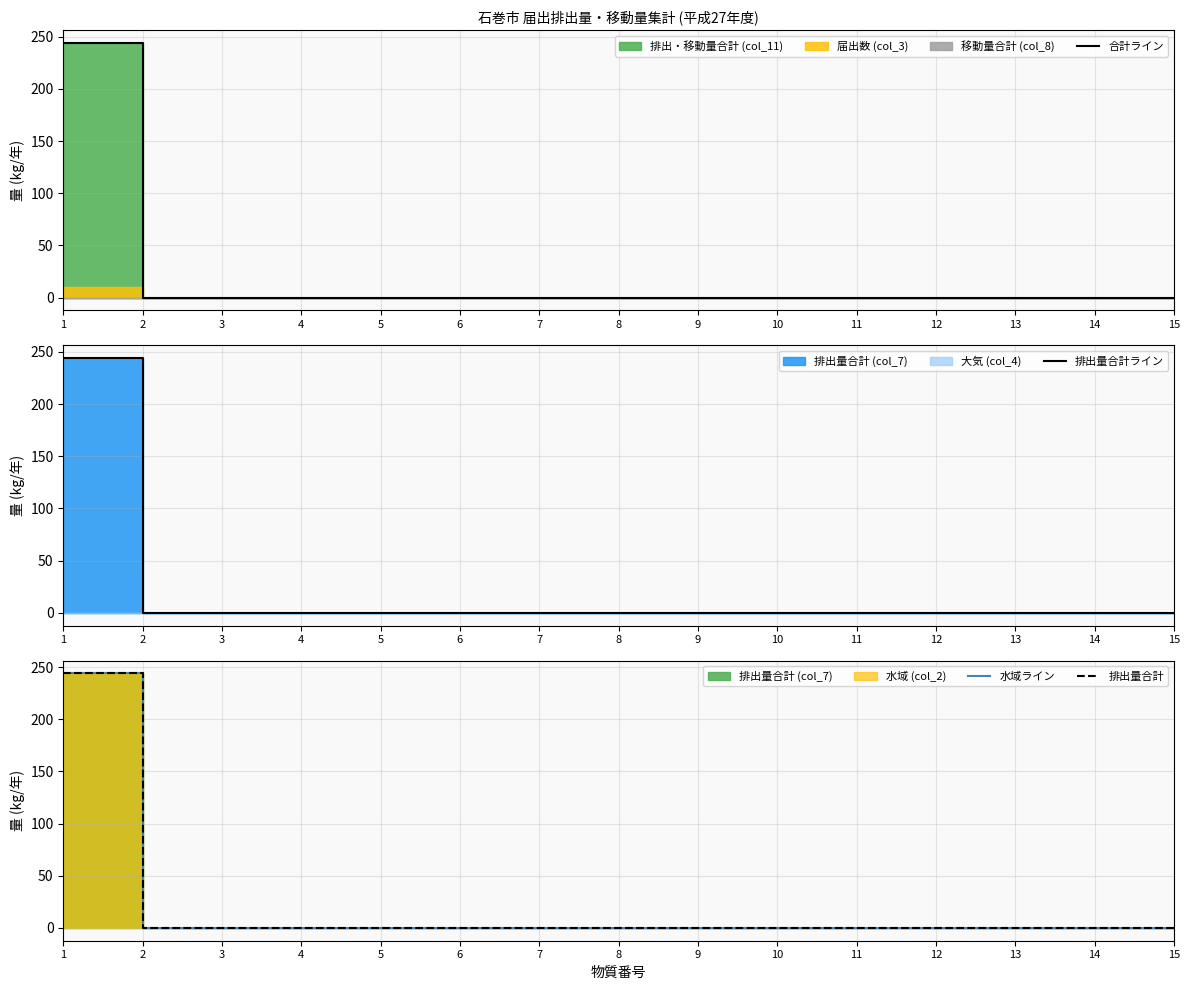

True or false: 排出量合計 and 水域ライン cross at least once.

False